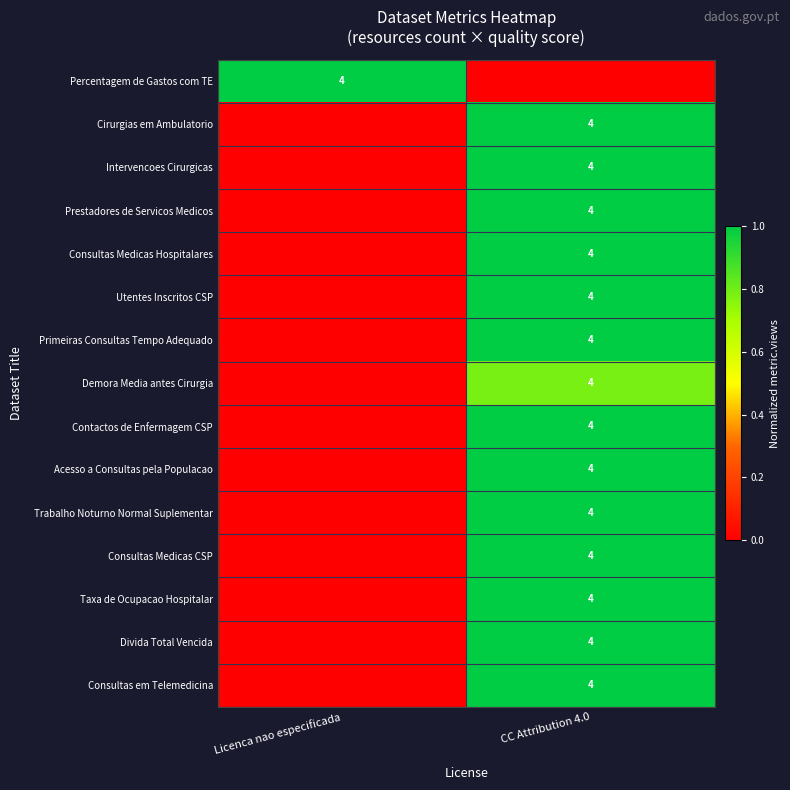

What is the total value across all series at Licenca nao especificada?

1.0